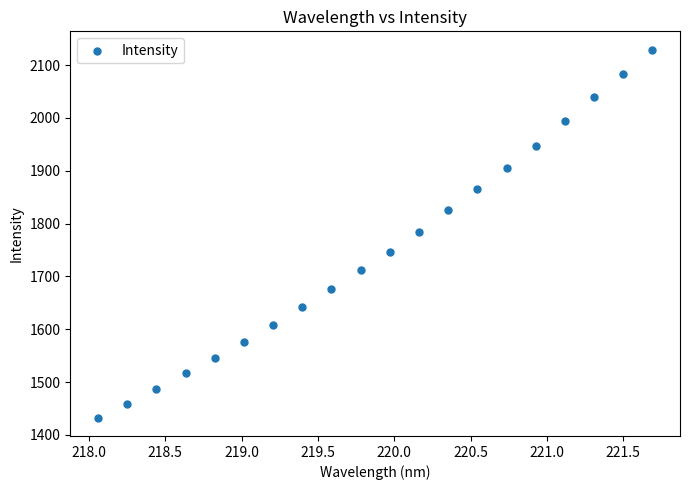

What is the range of Y values (max minus min)?

696.2